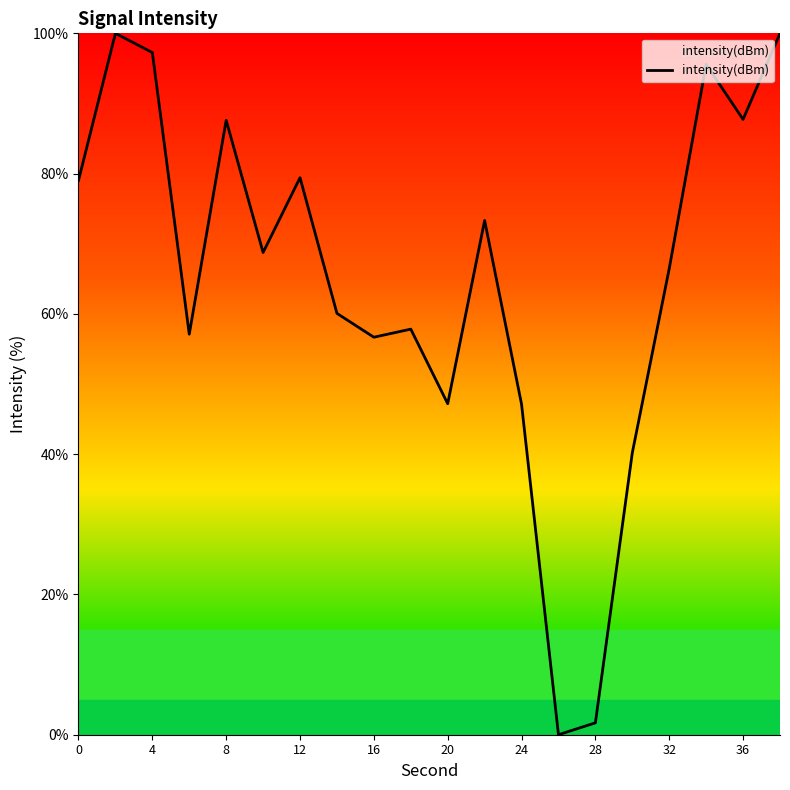

What is the sum of all values?

1303.0